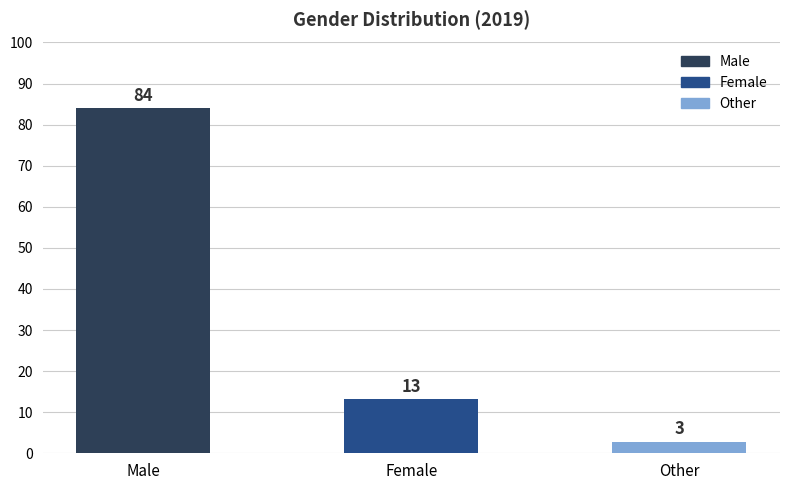

How many bars are there in total?

3